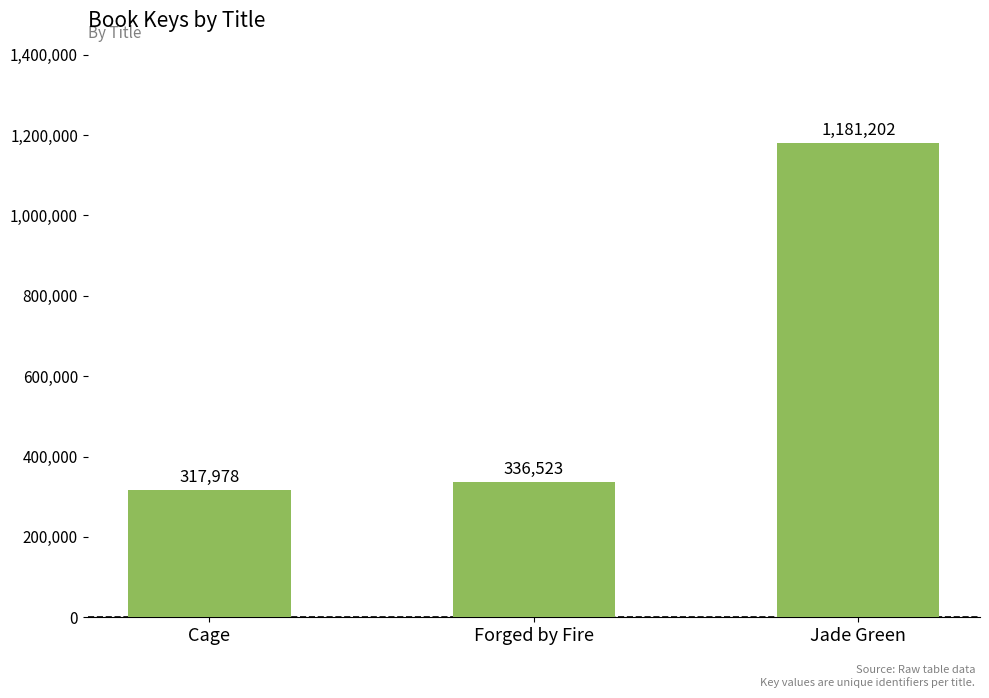

Reading left to right, list all the values displayed in this chart.

317978	336523	1181202